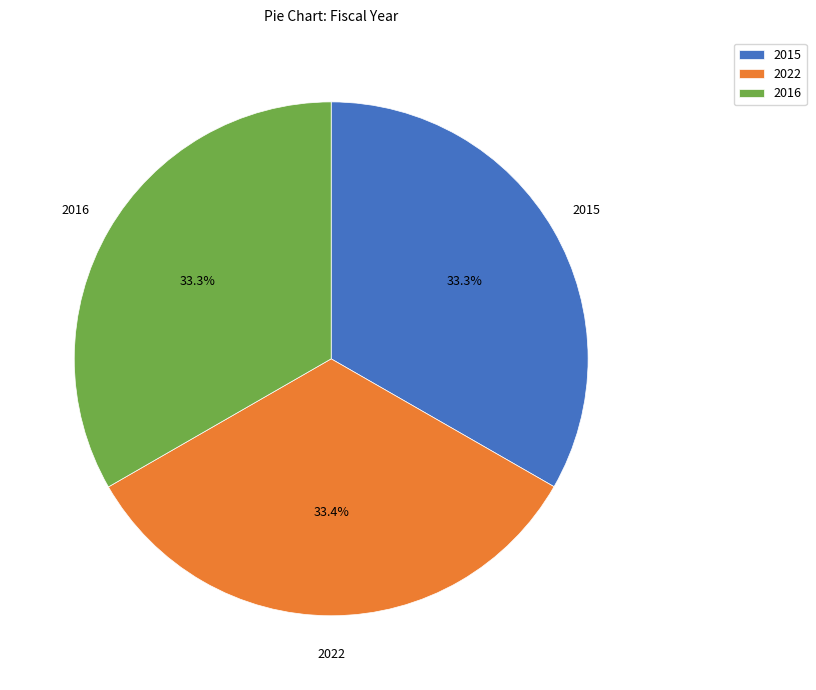

Combined, what portion of the pie is 2015 and 2022?

66.7%